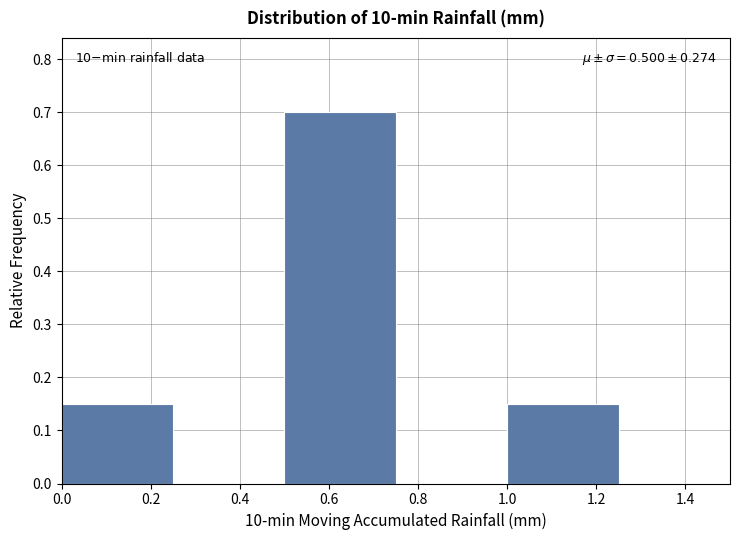

Over which range of the x-axis is the bar tallest?

0.50 to 0.75